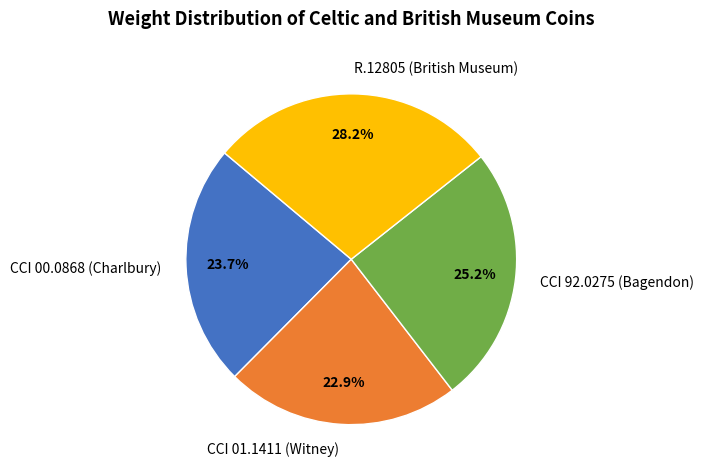

How many slices are in this pie chart?

4